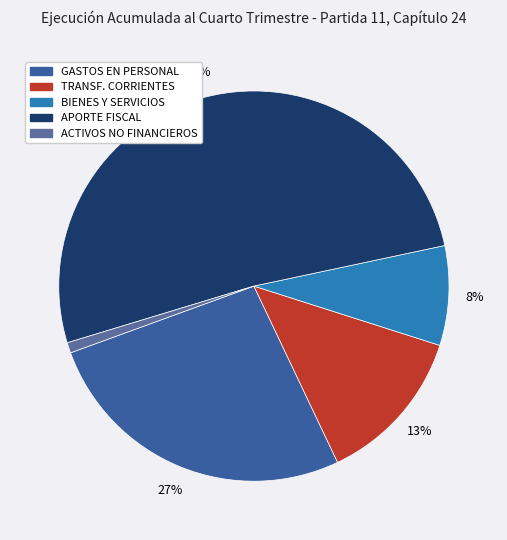

Rank the categories by value from highest to lowest.

APORTE FISCAL, GASTOS EN PERSONAL, TRANSF. CORRIENTES, BIENES Y SERVICIOS, ACTIVOS NO FINANCIEROS